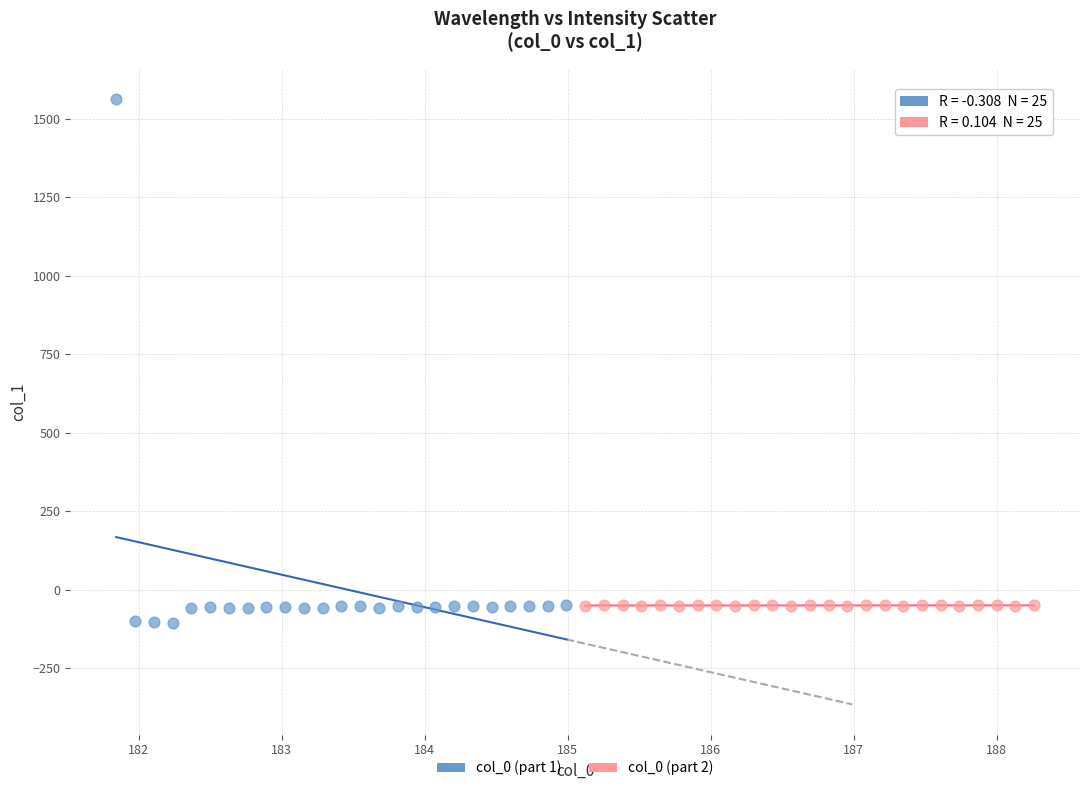

Which series contains the lowest Y value?

col_0 (part 1)